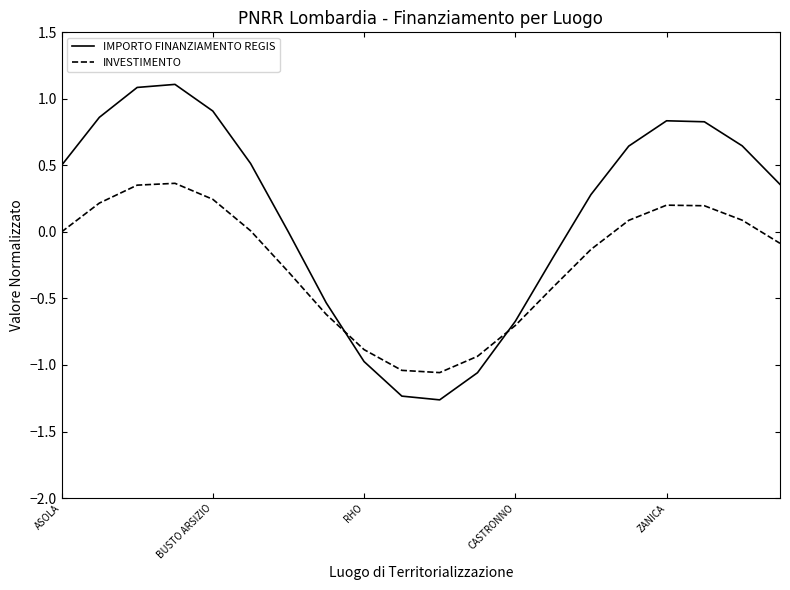

What is the highest value of the IMPORTO FINANZIAMENTO REGIS series?

1.1